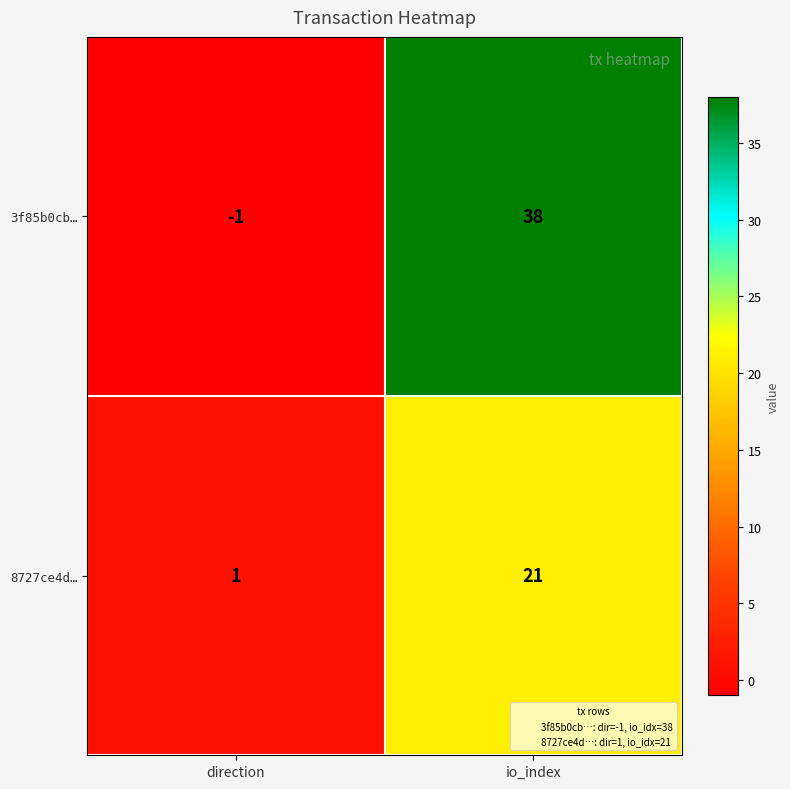

Is it true that 3f85b0cb… equals 38 at io_index?

True